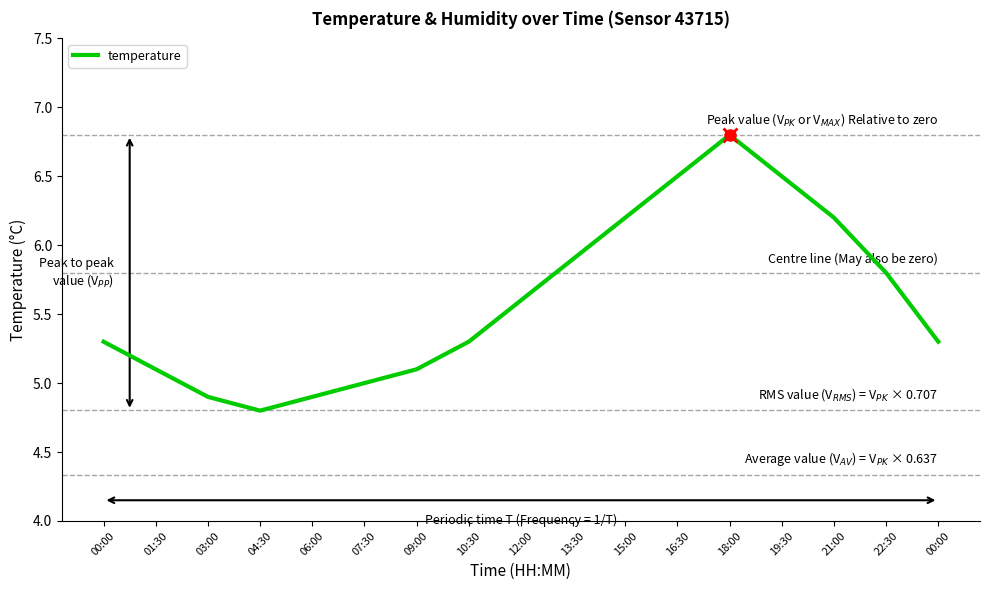

What is the value of the 4th point from the left?

4.8